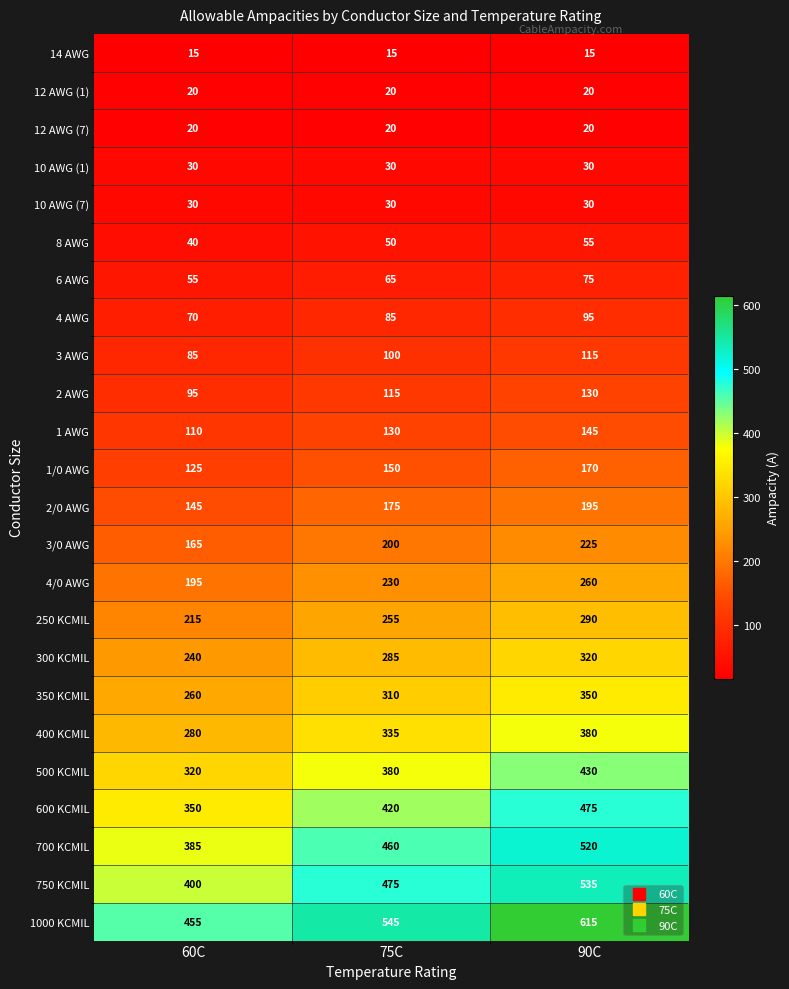

What is the difference between the maximum and minimum values in the 300 KCMIL series?

80